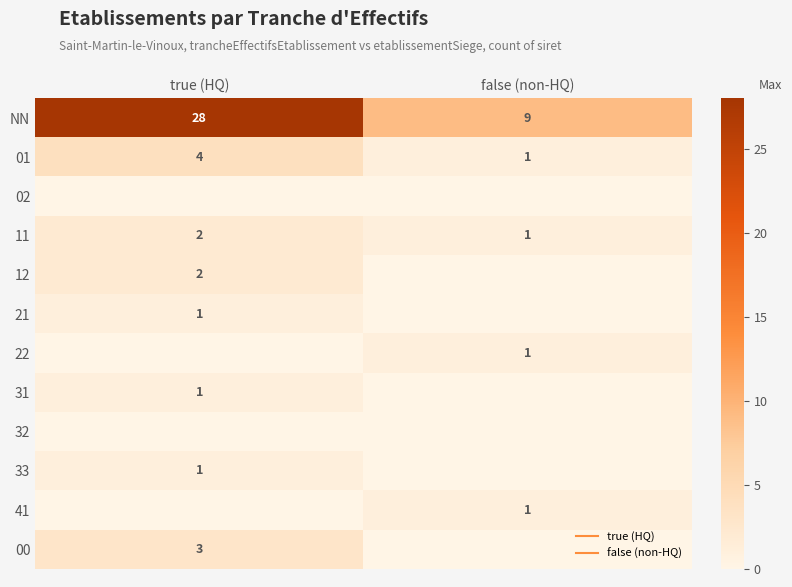

What is the sum of the 31 values at true (HQ) and false (non-HQ)?

1